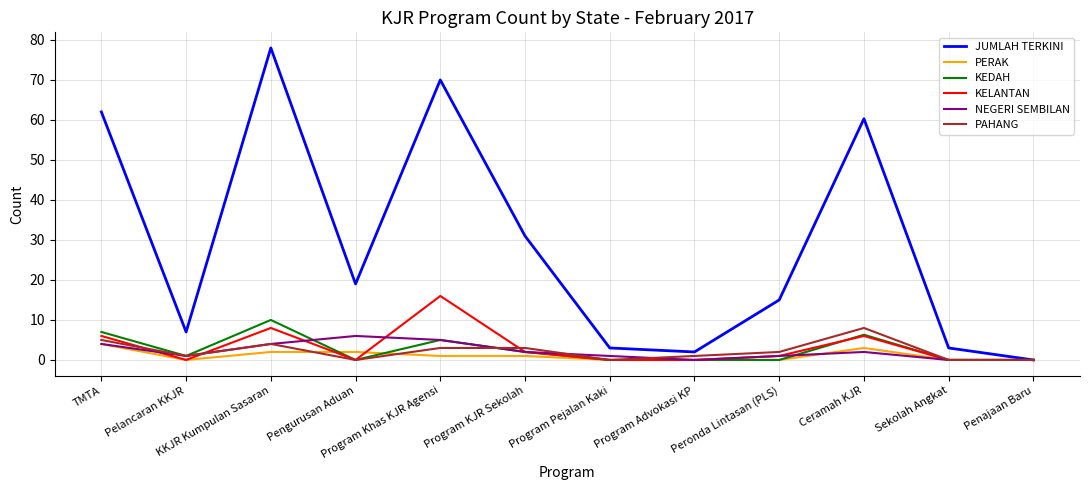

At which category does PERAK reach its first local valley?

Pelancaran KKJR